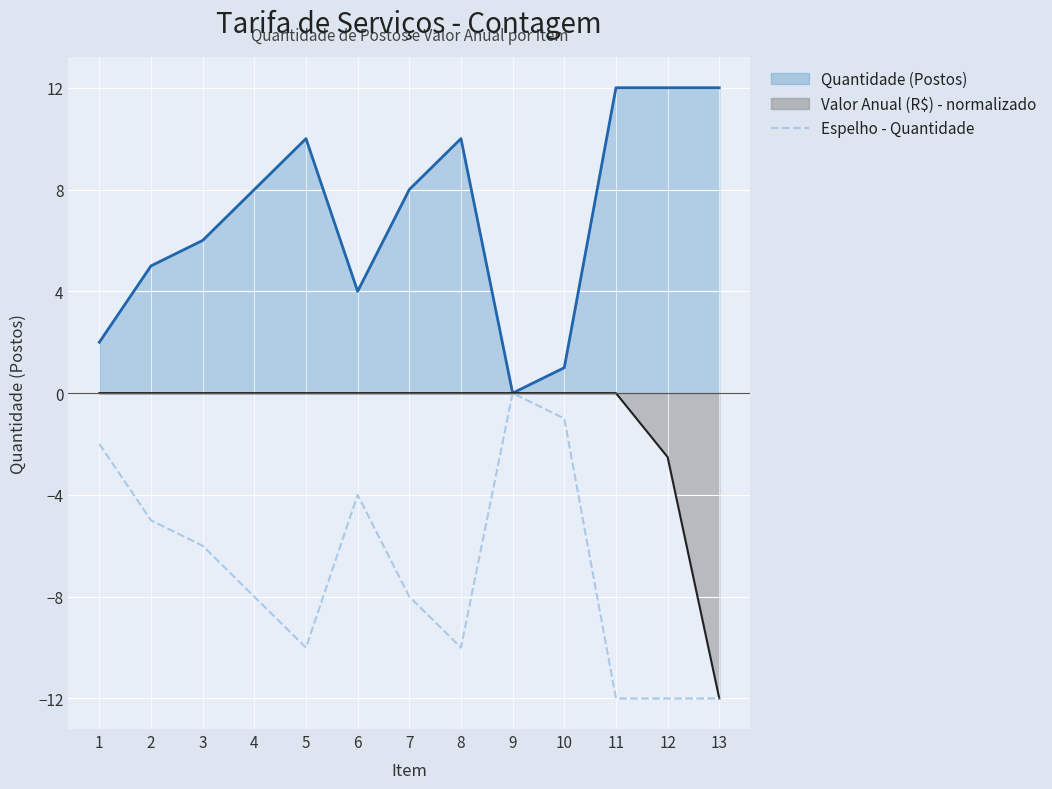

How many values are below zero?

12